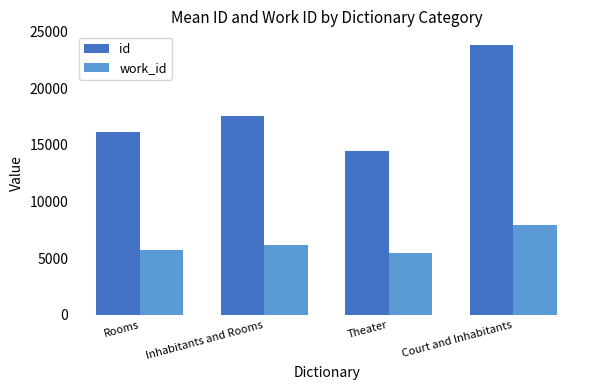

Is the value of id at Court and Inhabitants greater than the value of work_id at Court and Inhabitants?

Yes